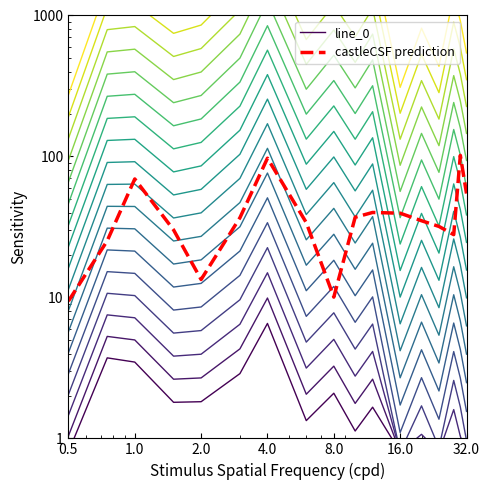

Is it true that castleCSF prediction equals 52.4 at 13?

False